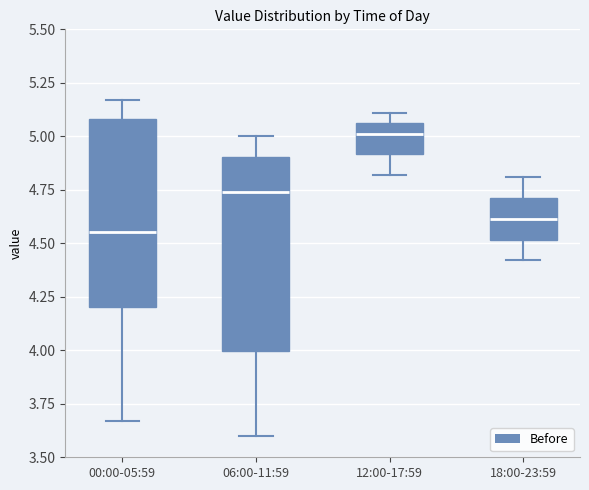

Reading left to right, read every box against the y-axis: the position of its median line, the range the box covers, and the ends of its whiskers. The values are not printed on the chart, so give them approximately, as read against the axis.

00:00-05:59: median 4.55, box 4.20 to 5.10, whiskers 3.65 to 5.15
06:00-11:59: median 4.75, box 4.00 to 4.90, whiskers 3.60 to 5.00
12:00-17:59: median 5.00, box 4.90 to 5.05, whiskers 4.80 to 5.10
18:00-23:59: median 4.60, box 4.50 to 4.70, whiskers 4.40 to 4.80